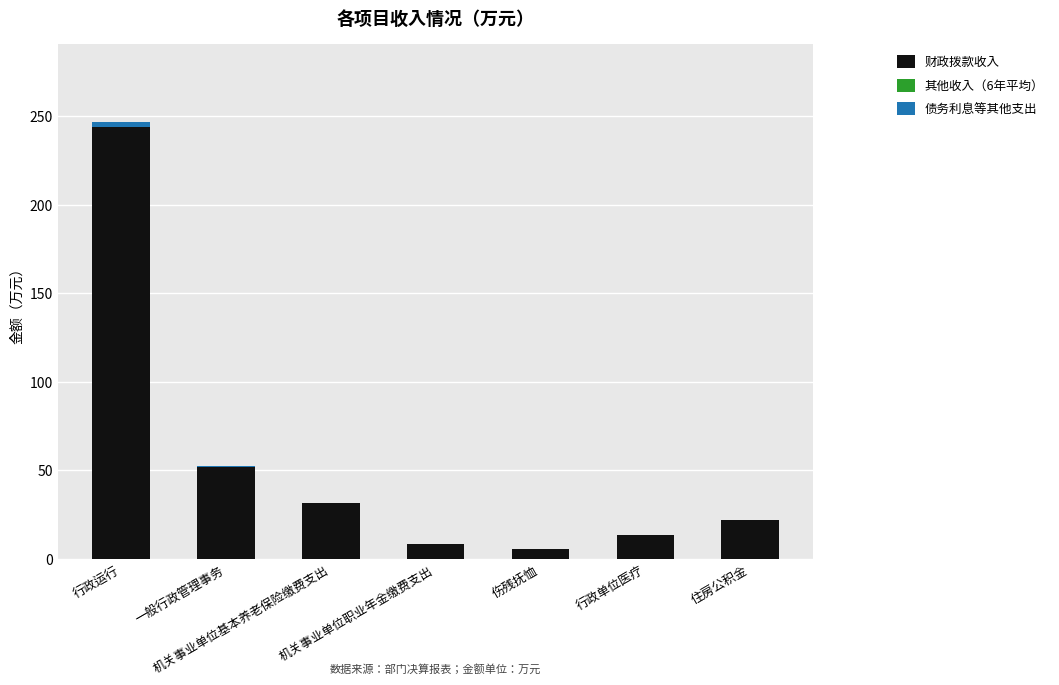

Which series changed the most between 行政运行 and 伤残抚恤?

财政拨款收入